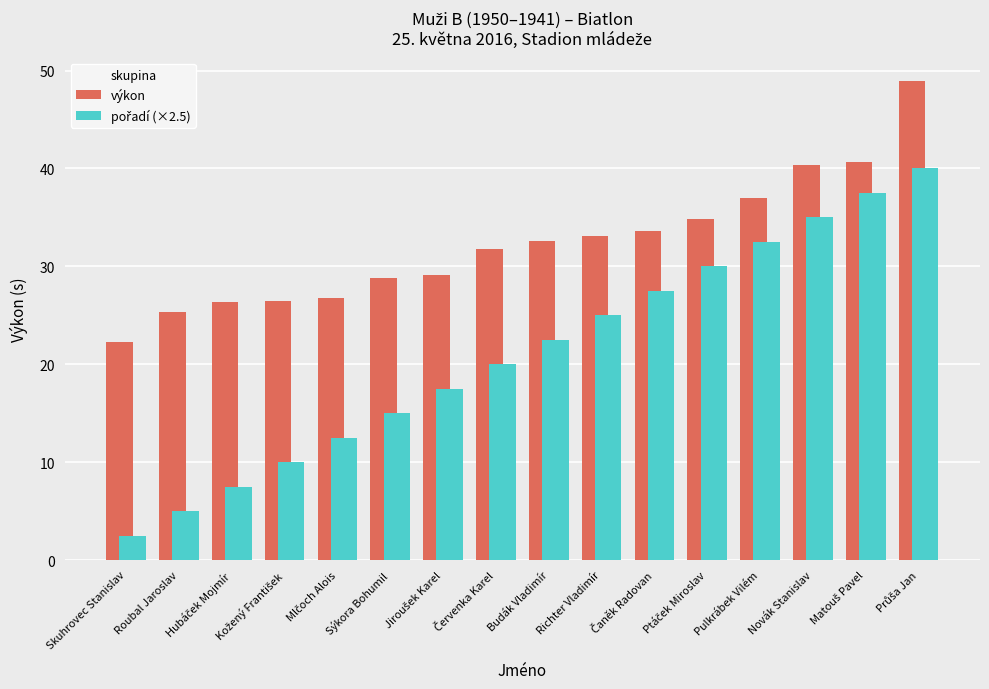

How many bars are there in each group?

2